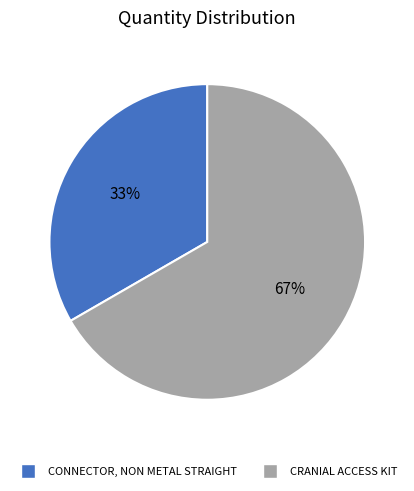

To the nearest percent, what portion does CRANIAL ACCESS KIT represent?

67%